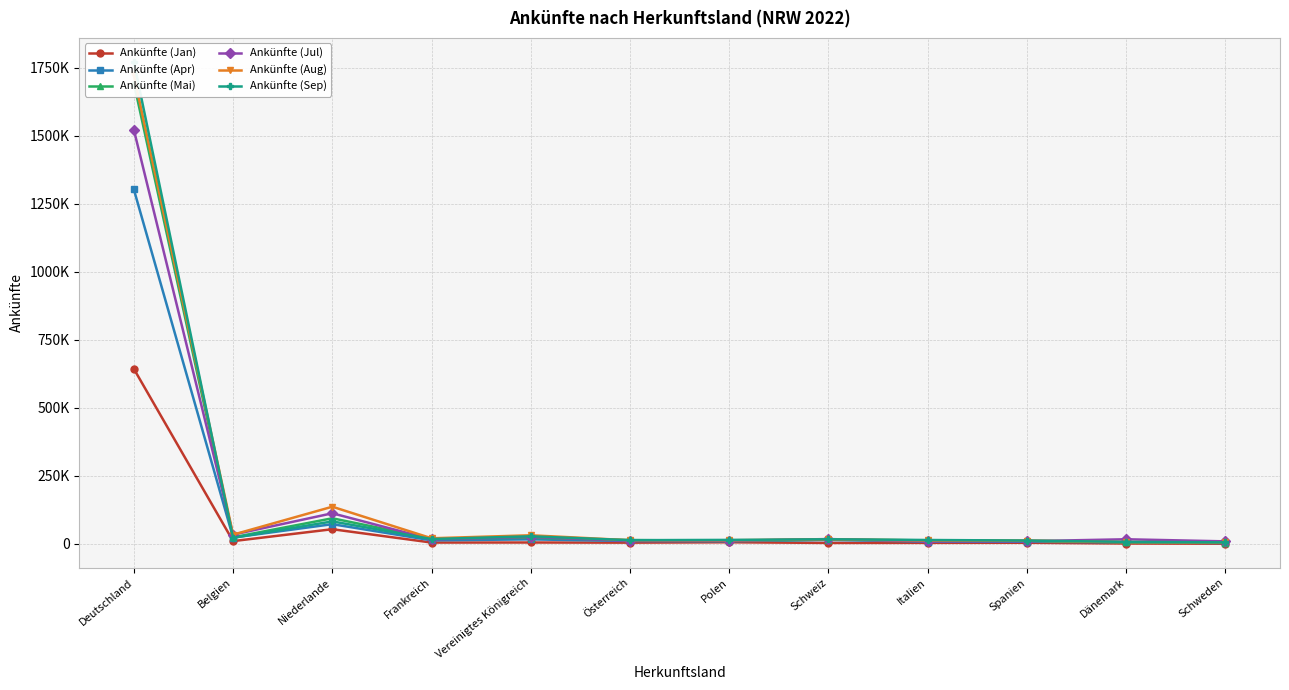

Reading left to right, list all the values displayed in this chart.

Ankünfte (Jan): Deutschland=643153	Belgien=10403	Niederlande=54127	Frankreich=5110	Vereinigtes Königreich=5321	Österreich=4731	Polen=6085	Schweiz=3739	Italien=3998	Spanien=4325	Dänemark=1565	Schweden=939
Ankünfte (Apr): Deutschland=1302115	Belgien=23509	Niederlande=72630	Frankreich=13234	Vereinigtes Königreich=16782	Österreich=10731	Polen=9842	Schweiz=14757	Italien=8615	Spanien=8072	Dänemark=6192	Schweden=3404
Ankünfte (Mai): Deutschland=1693460	Belgien=24308	Niederlande=94233	Frankreich=19872	Vereinigtes Königreich=22741	Österreich=14227	Polen=11848	Schweiz=15985	Italien=13223	Spanien=11463	Dänemark=5898	Schweden=4686
Ankünfte (Jul): Deutschland=1521171	Belgien=34240	Niederlande=112659	Frankreich=17030	Vereinigtes Königreich=25754	Österreich=11168	Polen=11747	Schweiz=17983	Italien=9355	Spanien=10146	Dänemark=17170	Schweden=9485
Ankünfte (Aug): Deutschland=1722215	Belgien=34111	Niederlande=136731	Frankreich=20816	Vereinigtes Königreich=31873	Österreich=13528	Polen=13543	Schweiz=16763	Italien=12752	Spanien=11942	Dänemark=6799	Schweden=5758
Ankünfte (Sep): Deutschland=1770276	Belgien=22488	Niederlande=82813	Frankreich=18012	Vereinigtes Königreich=28093	Österreich=13828	Polen=14815	Schweiz=17117	Italien=14495	Spanien=12465	Dänemark=7623	Schweden=5916